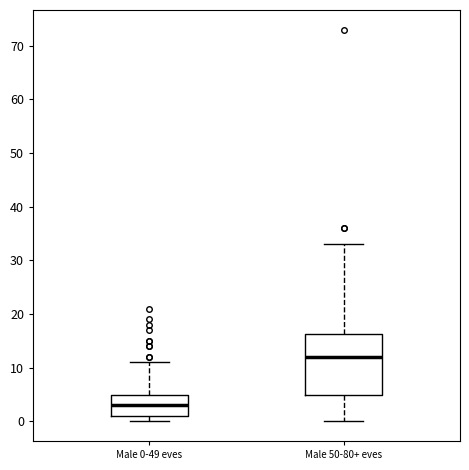

Where does the upper whisker of the box for Male 50-80+ eves end on the y-axis? The values are not printed on the chart, so give them approximately, as read against the axis.

33